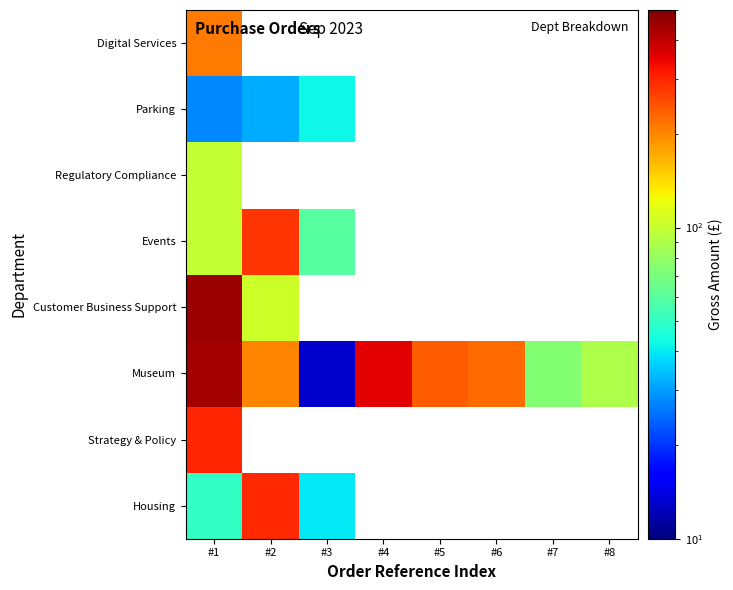

At which category is the sum across all series the highest?

#1